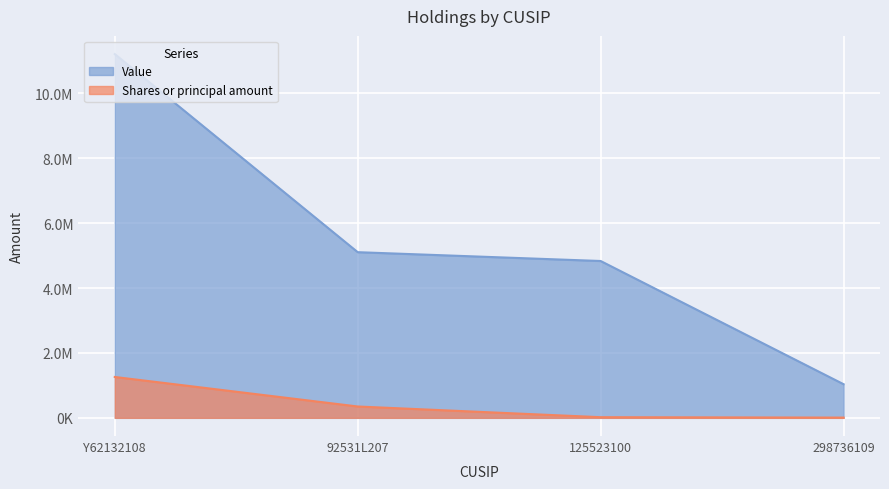

What is the average value of the Value series?

5548250